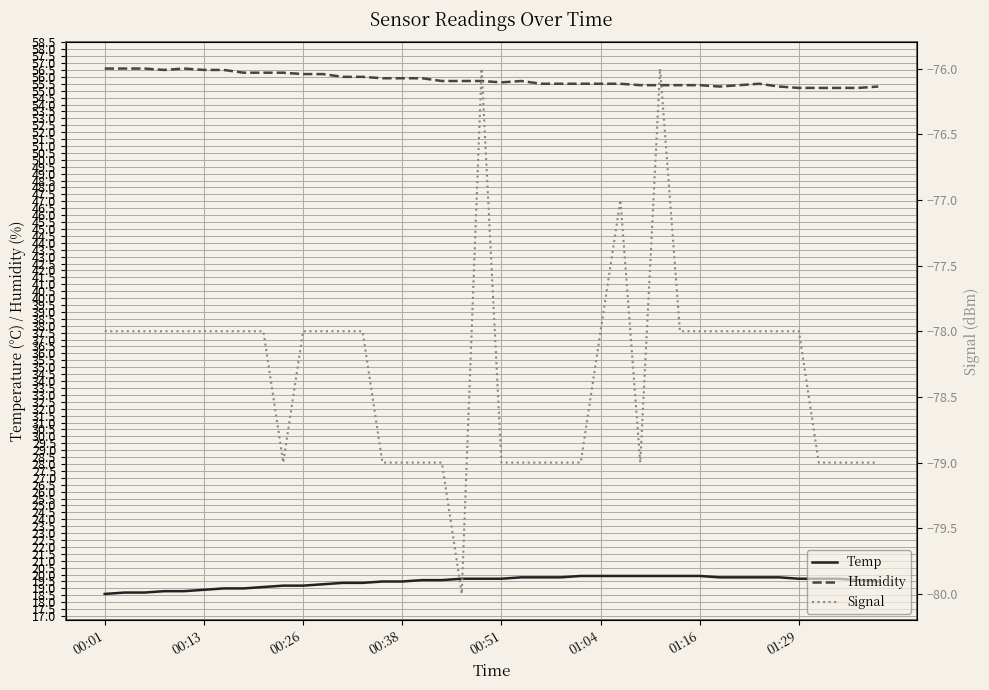

What is the smallest value displayed?

-80.0